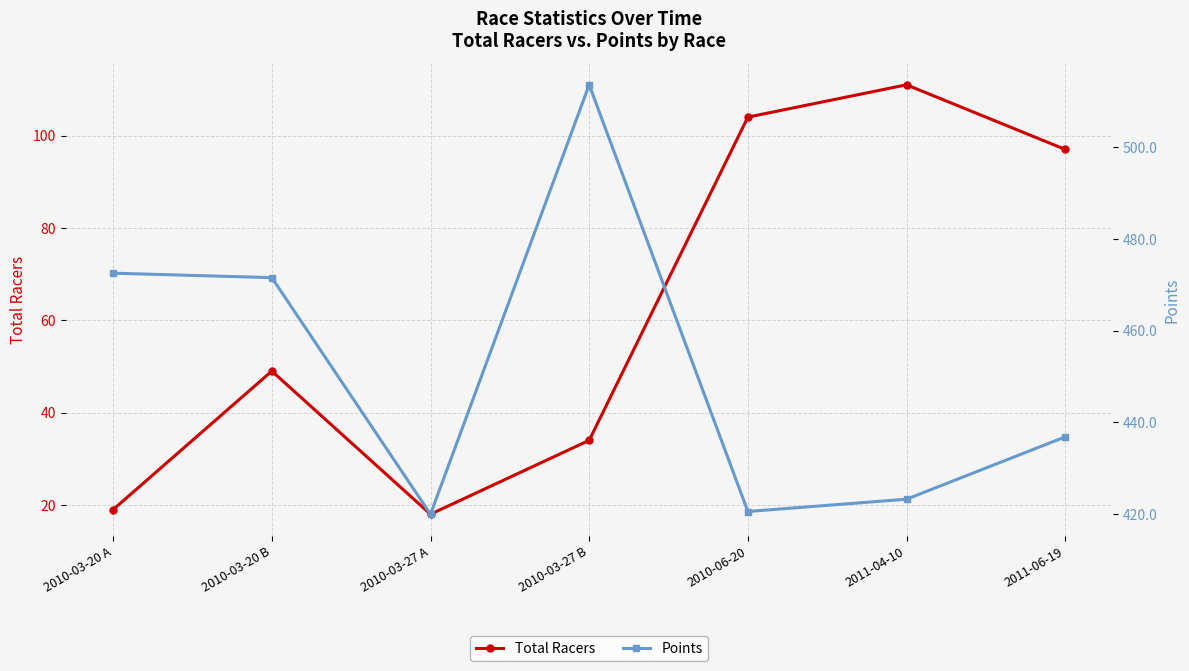

What is the total value across all series at 2011-04-10?

534.3